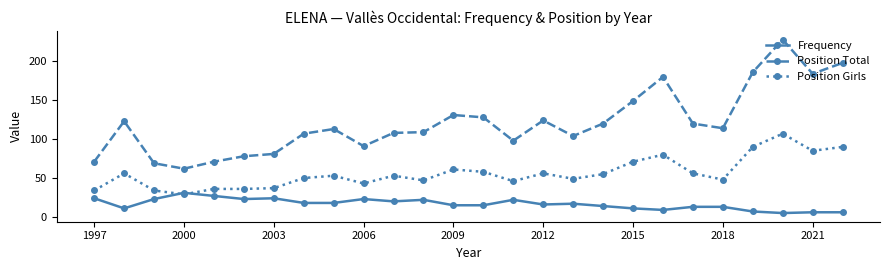

How many values in the Position Total series are below 114?

13